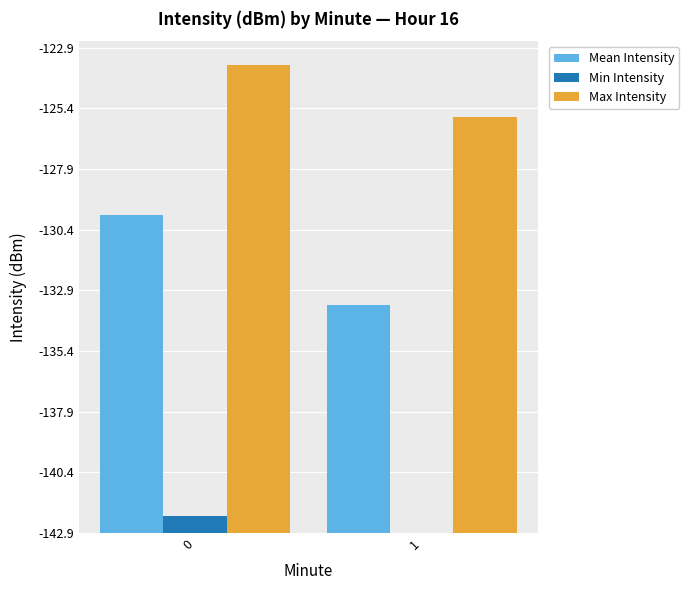

What is the difference between the Max Intensity values at 0 and 1?

2.2